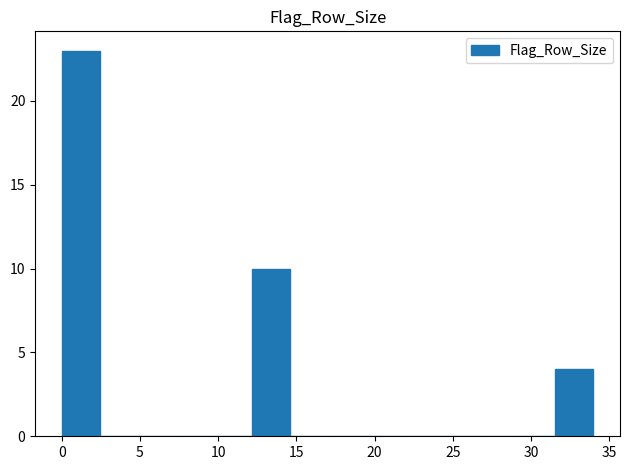

How tall is the bar that spans 12.0 to 14.5 on the x-axis? Neither the bar edges nor the heights are printed on the chart, so give them approximately, as read against the axes.

10